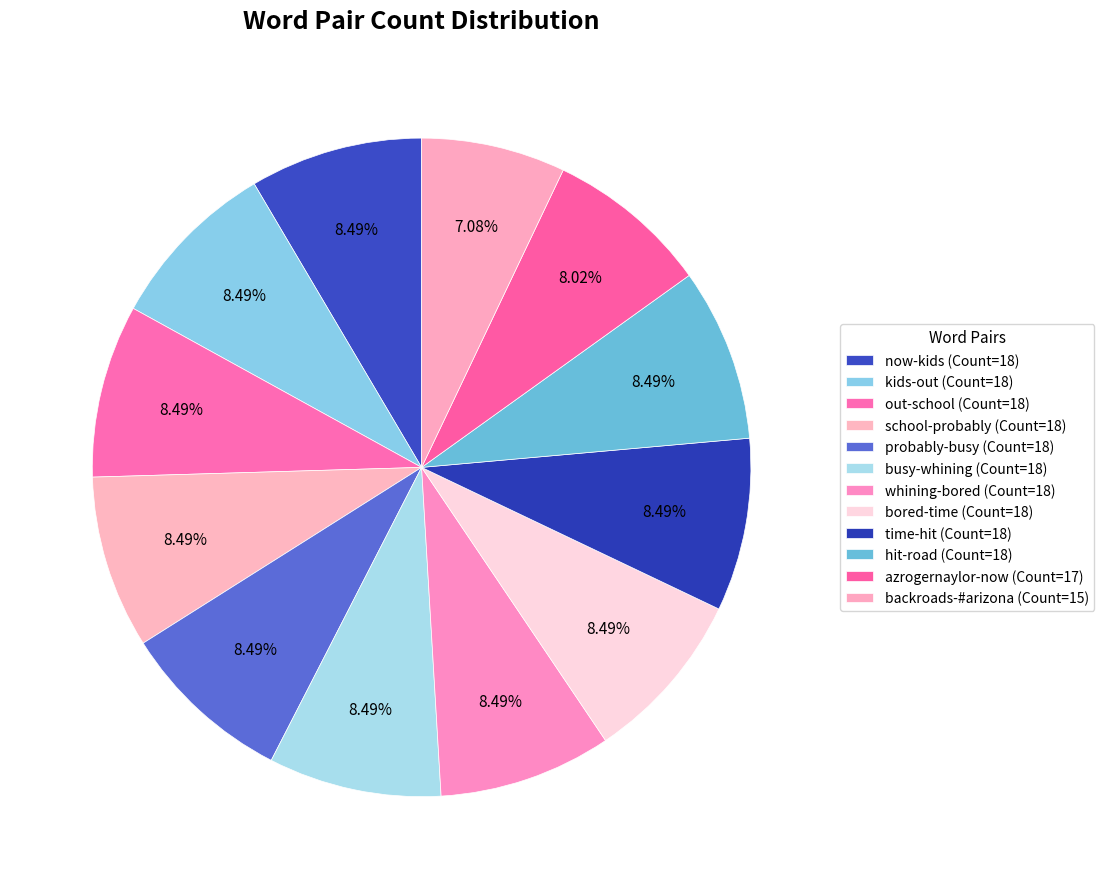

How many slices are in this pie chart?

12